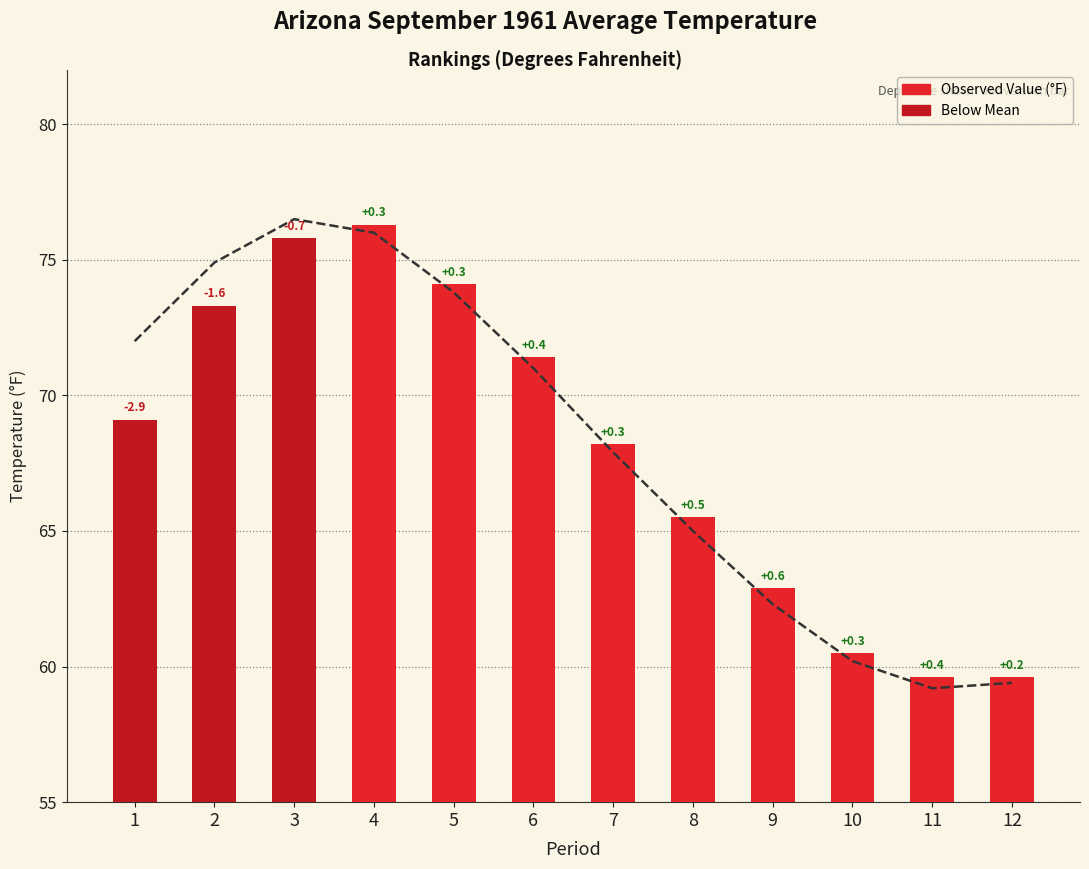

What value does the Observed Value series have at 3?

75.8